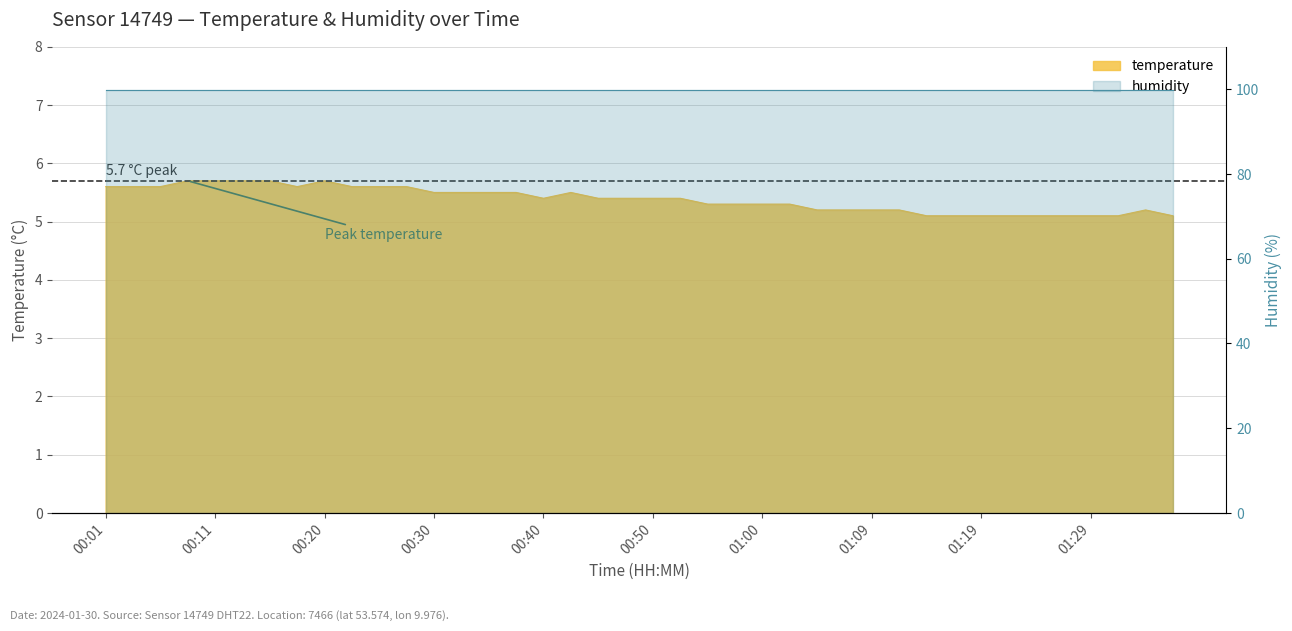

Count the values in the range 5 to 6.

40